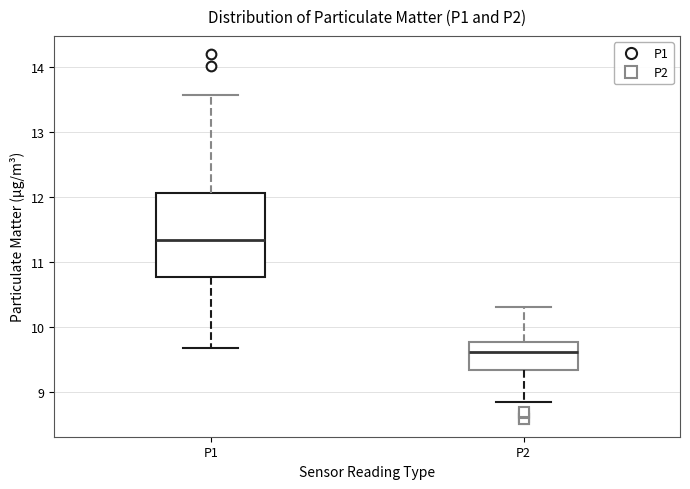

Reading left to right, read every box against the y-axis: the position of its median line, the range the box covers, and the ends of its whiskers. The values are not printed on the chart, so give them approximately, as read against the axis.

P1: median 11.3, box 10.8 to 12.1, whiskers 9.7 to 13.6
P2: median 9.6, box 9.4 to 9.8, whiskers 8.9 to 10.3